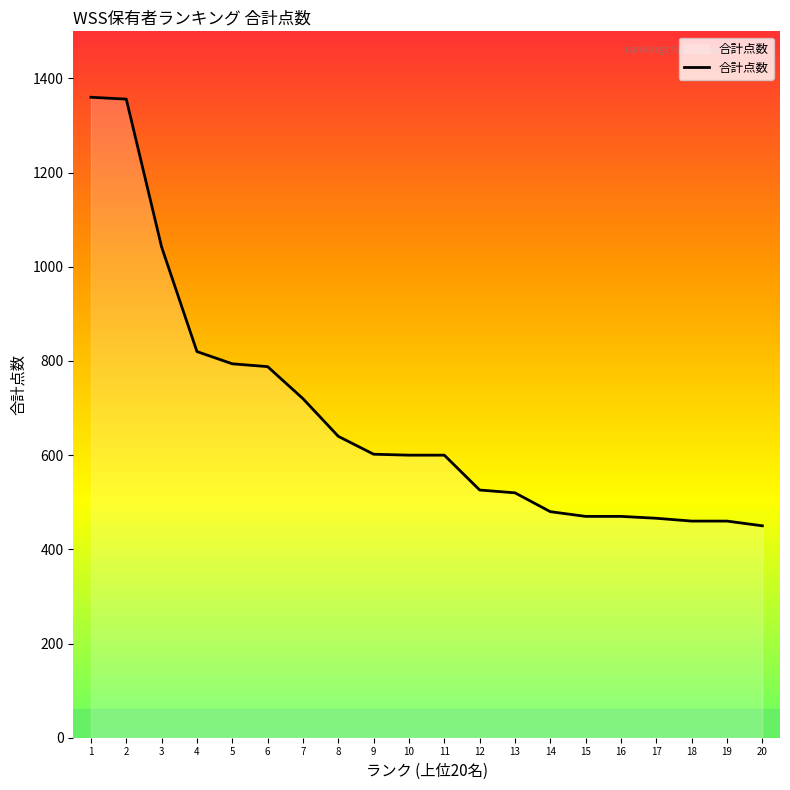

What is the change in value from 5 to 15?

-324